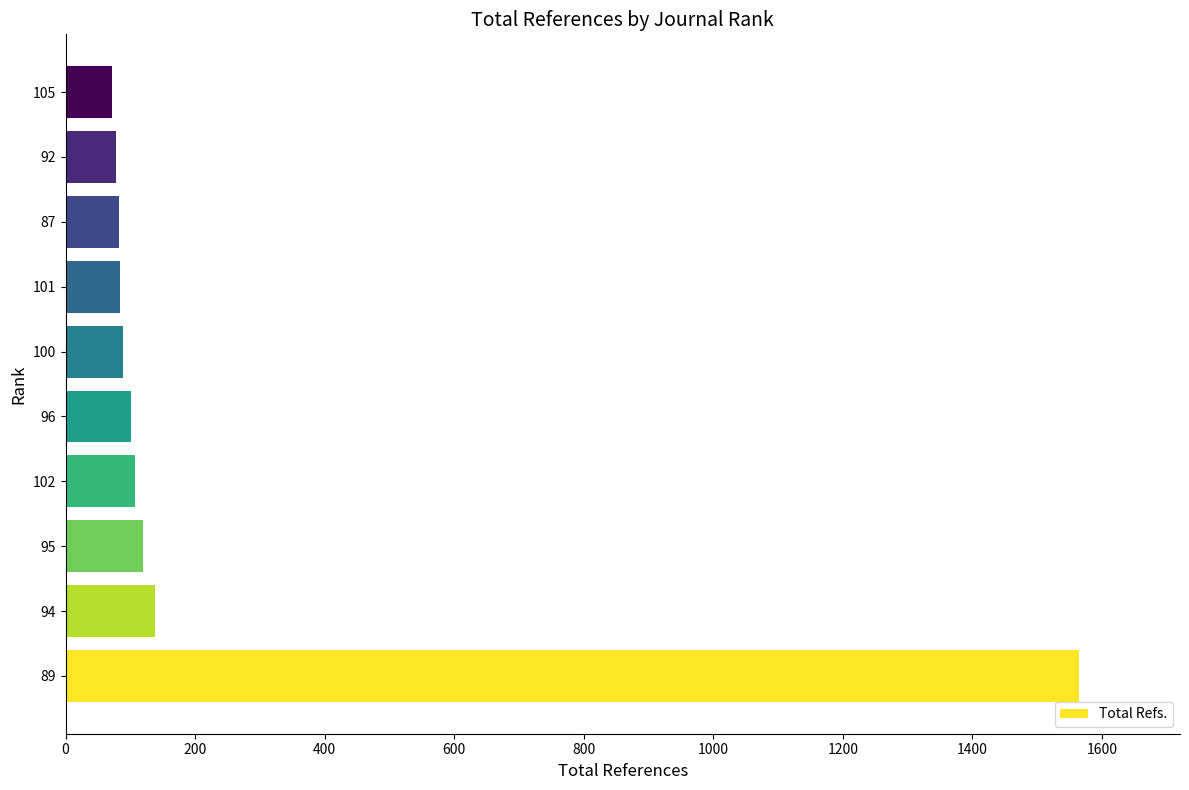

What is the difference between the maximum and minimum values?

1493